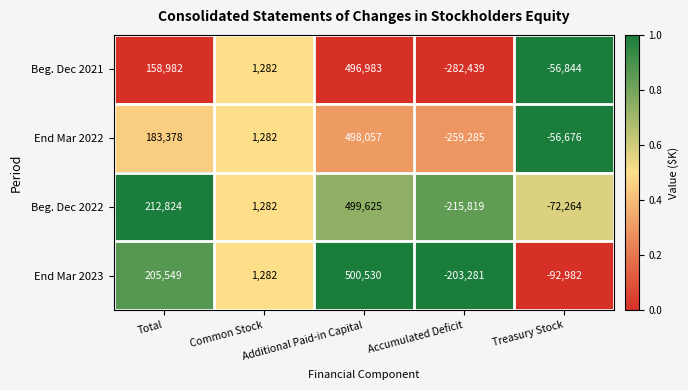

At which label is Beg. Dec 2021 closest to 107272?

Total